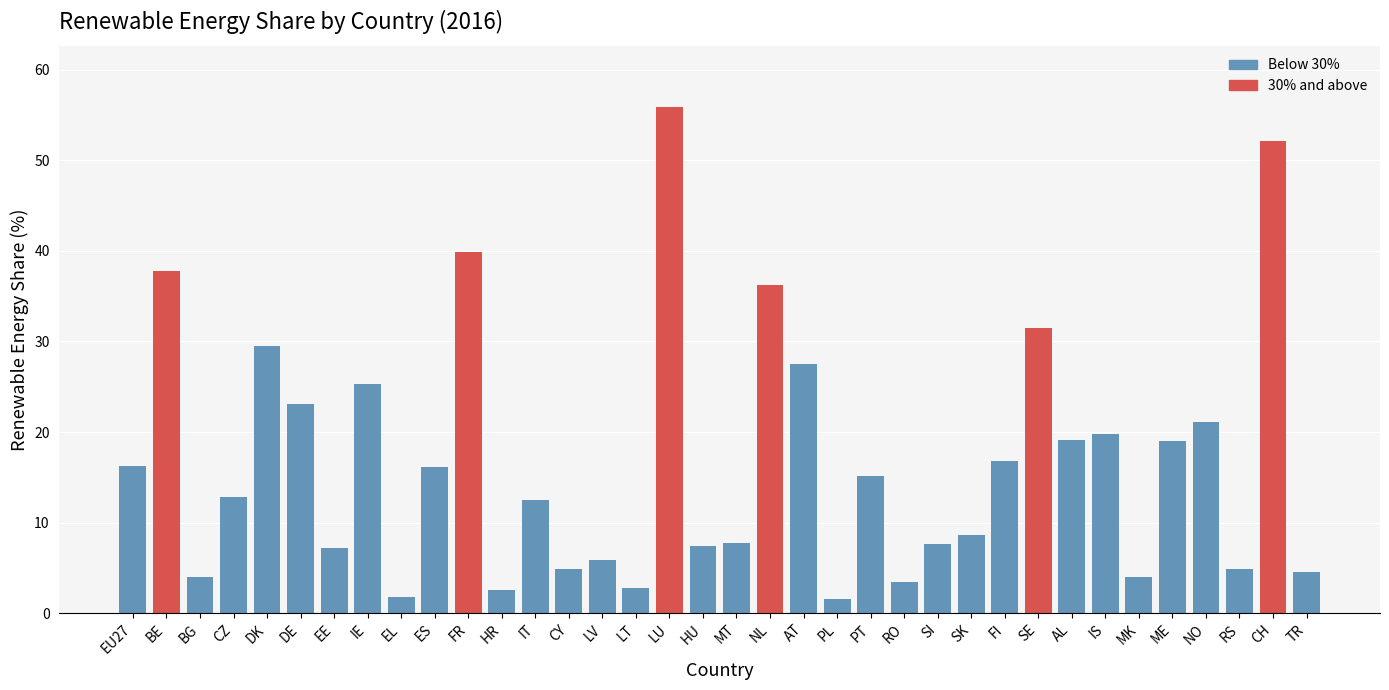

What is the label of the 10th bar from the left?

ES